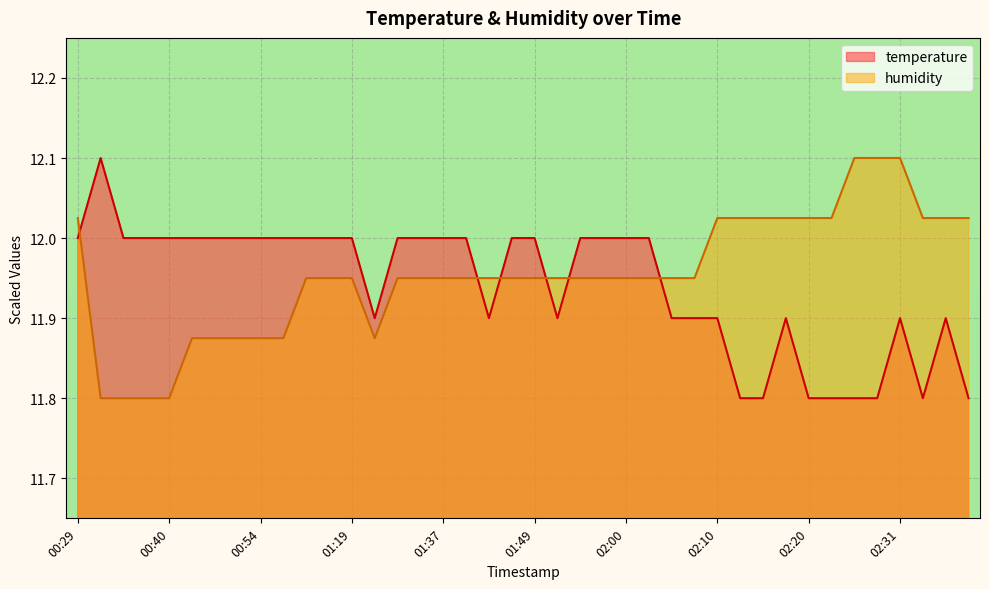

What is the total value across all series at 01:06?

23.9